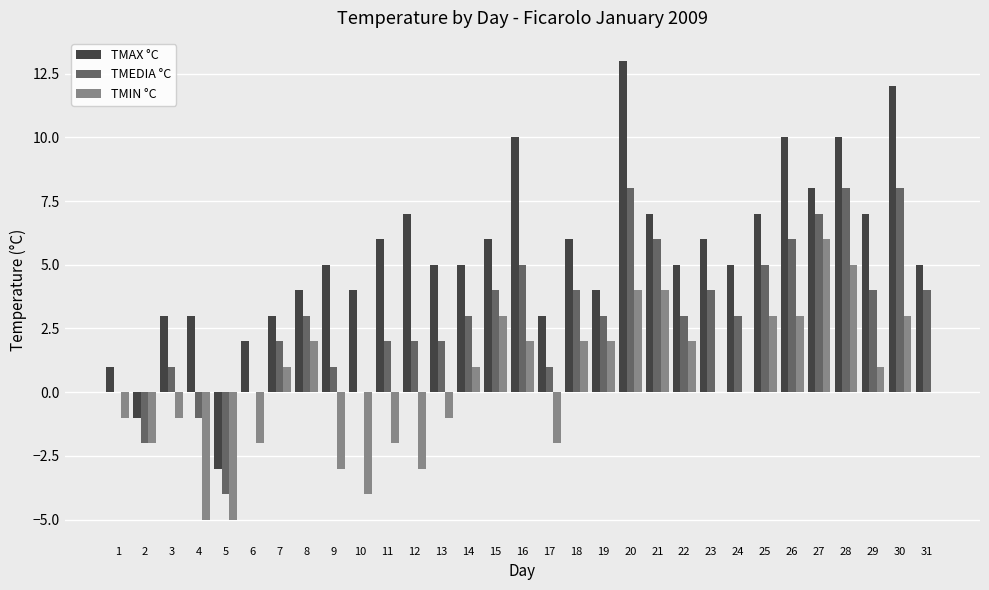

Reading right to left, what are all the values shown in this chart?

TMAX °C: 31=5	30=12	29=7	28=10	27=8	26=10	25=7	24=5	23=6	22=5	21=7	20=13	19=4	18=6	17=3	16=10	15=6	14=5	13=5	12=7	11=6	10=4	9=5	8=4	7=3	6=2	5=-3	4=3	3=3	2=-1	1=1
TMEDIA °C: 31=4	30=8	29=4	28=8	27=7	26=6	25=5	24=3	23=4	22=3	21=6	20=8	19=3	18=4	17=1	16=5	15=4	14=3	13=2	12=2	11=2	10=0	9=1	8=3	7=2	6=0	5=-4	4=-1	3=1	2=-2	1=0
TMIN °C: 31=0	30=3	29=1	28=5	27=6	26=3	25=3	24=0	23=0	22=2	21=4	20=4	19=2	18=2	17=-2	16=2	15=3	14=1	13=-1	12=-3	11=-2	10=-4	9=-3	8=2	7=1	6=-2	5=-5	4=-5	3=-1	2=-2	1=-1